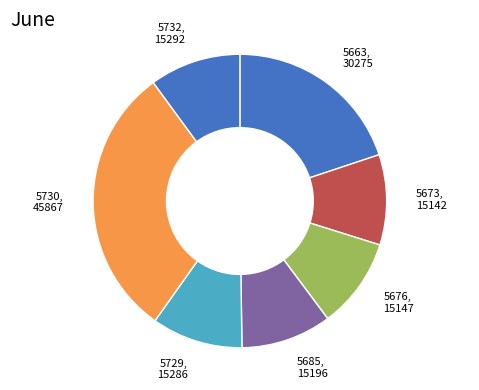

Do 5729 and 5673 together represent more than half of the pie?

No